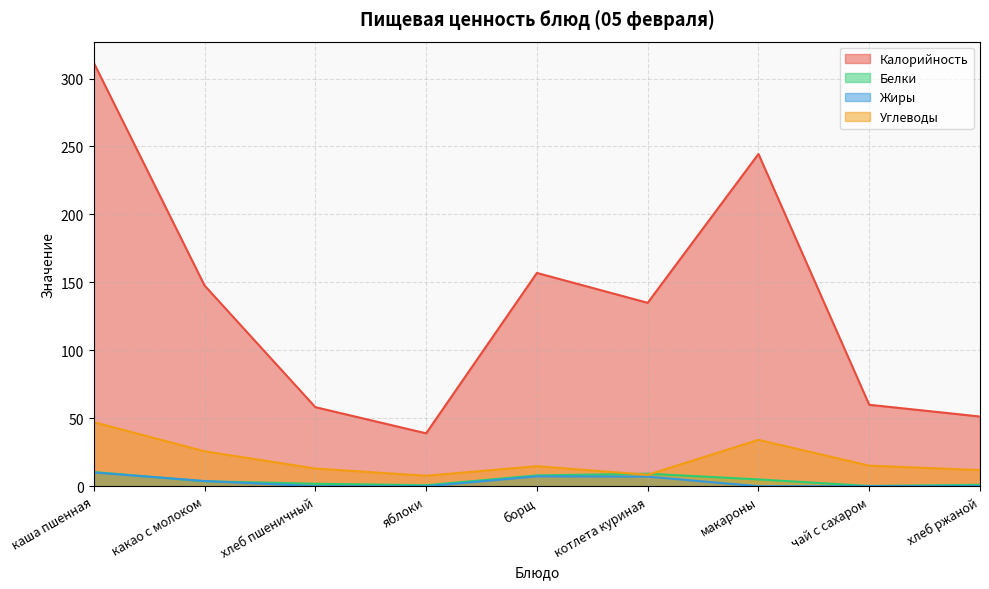

Reading right to left, extract all data points from this chart.

Калорийность: 51.4	60.0	244.5	135.0	157.0	39.0	58.2	147.7	311.6
Белки: 1.1	0.3	5.1	9.3	8.0	0.8	1.9	3.8	10.6
Жиры: 0.2	0.1	0.1	7.2	7.4	0.0	0.1	3.9	10.2
Углеводы: 11.9	15.2	34.2	8.5	14.8	7.8	13.1	25.8	47.2